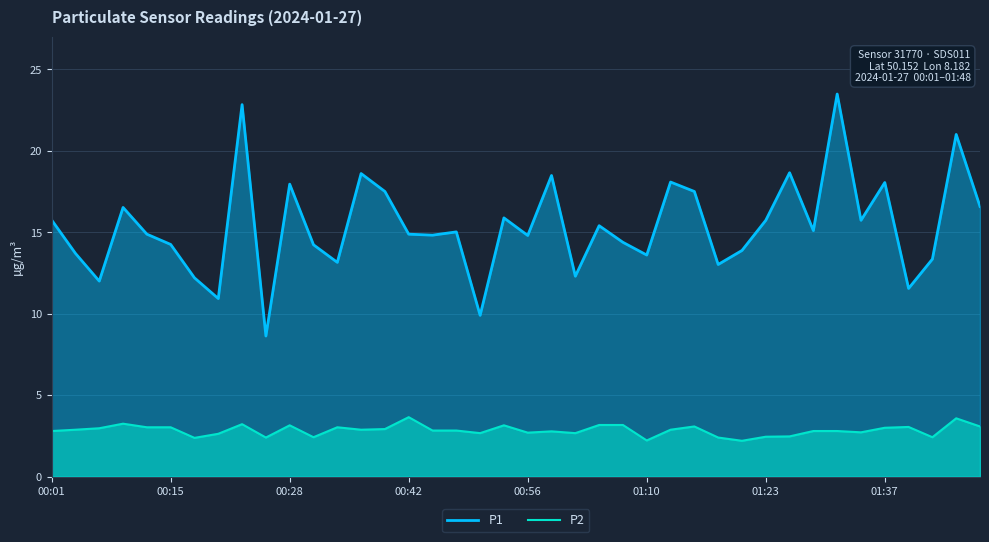

True or false: P2 and P1 cross at least once.

False